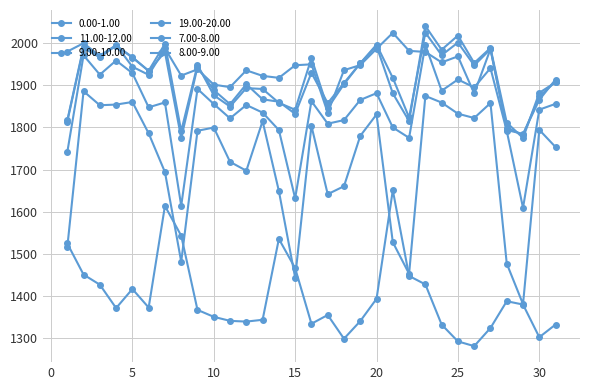

What is the value of the 19.00-20.00 point at the 31st from the left?

1913.6